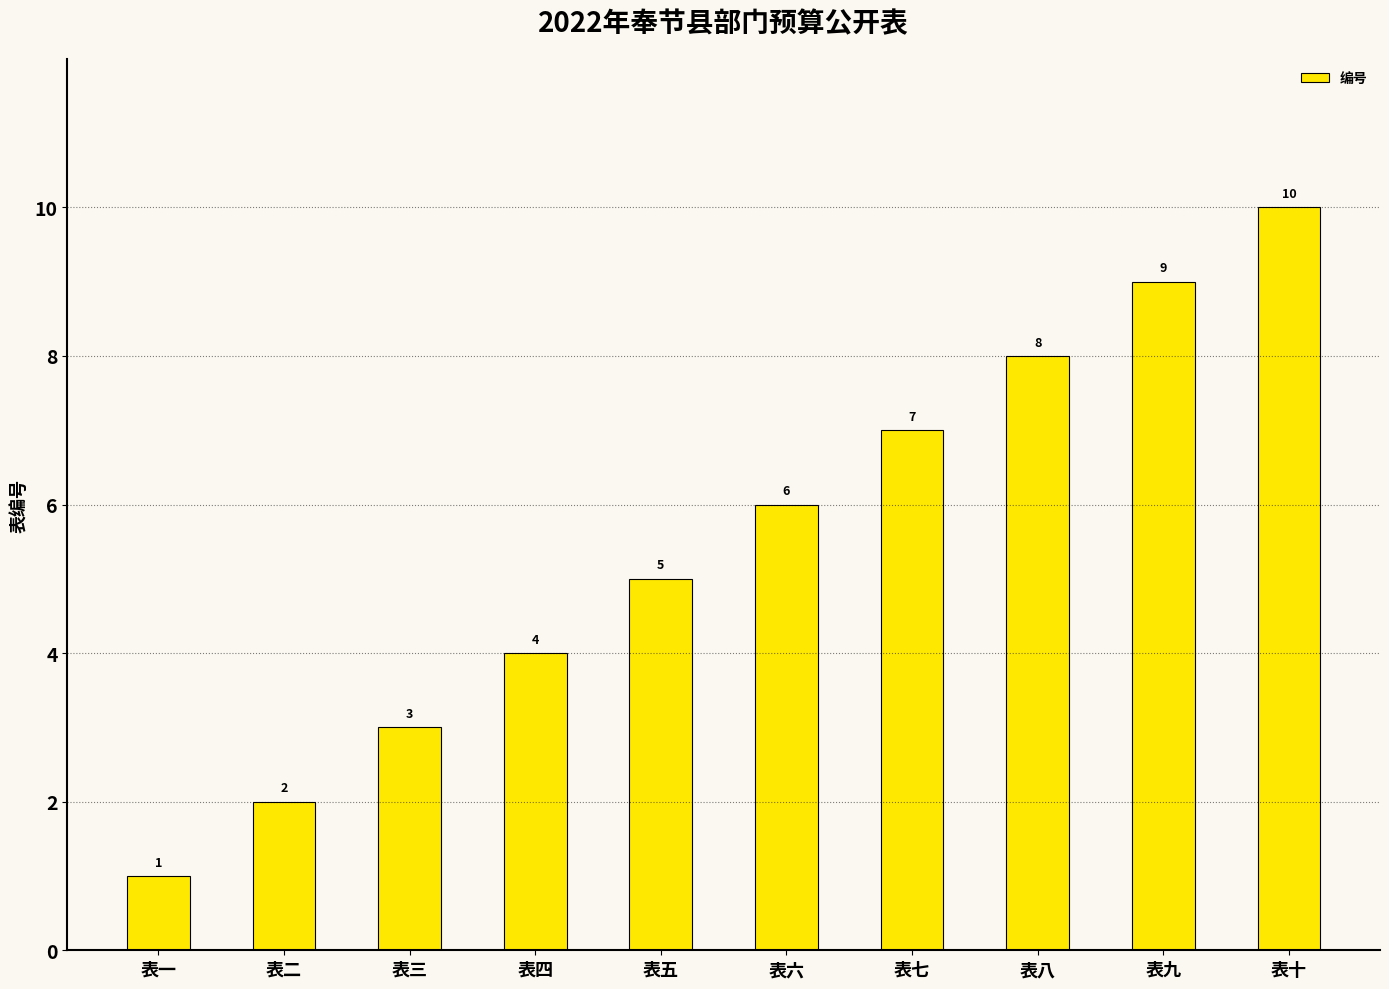

Which has a higher value, 表六 or 表二?

表六